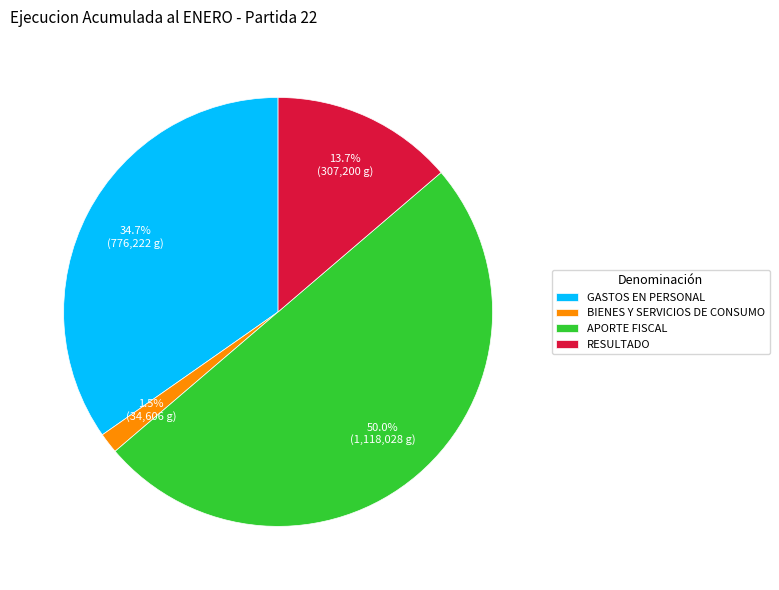

To the nearest percent, what percentage of the pie is RESULTADO?

14%